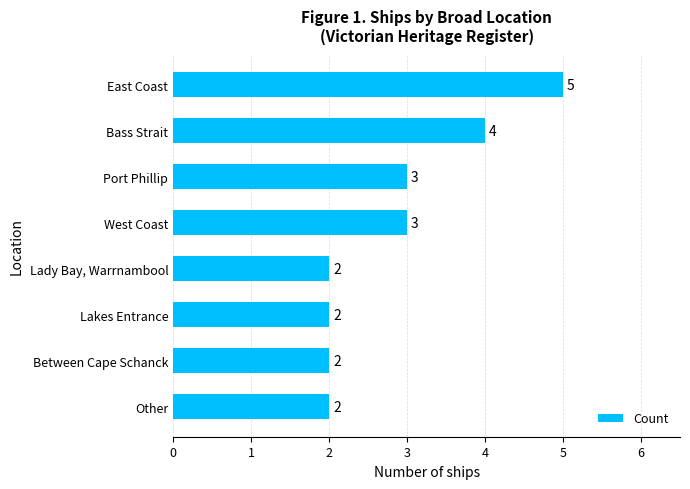

Which label corresponds to the largest value in the chart?

East Coast